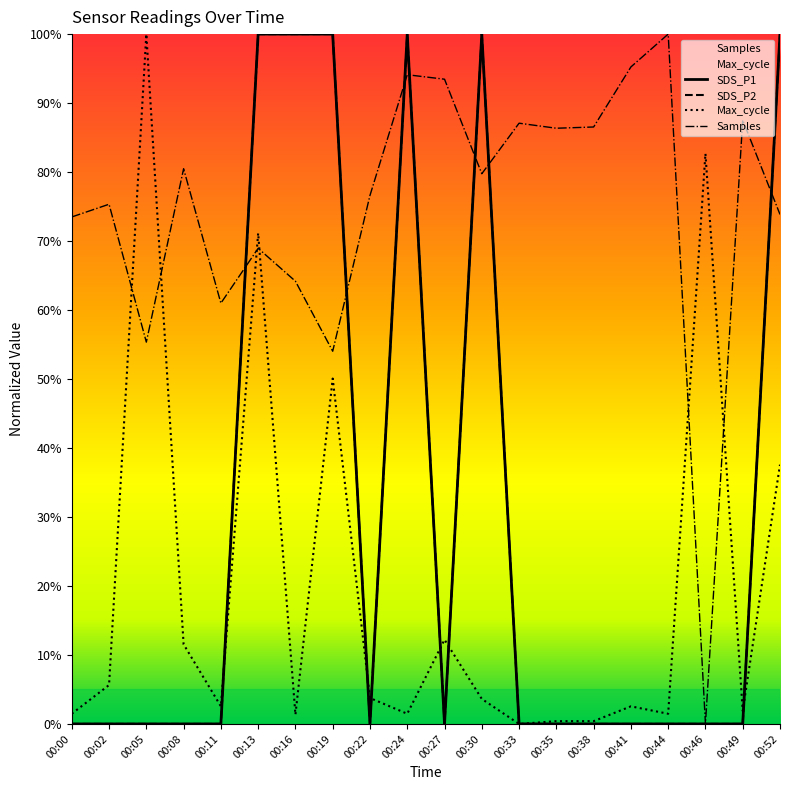

What is the maximum value for Max_cycle?

100.0